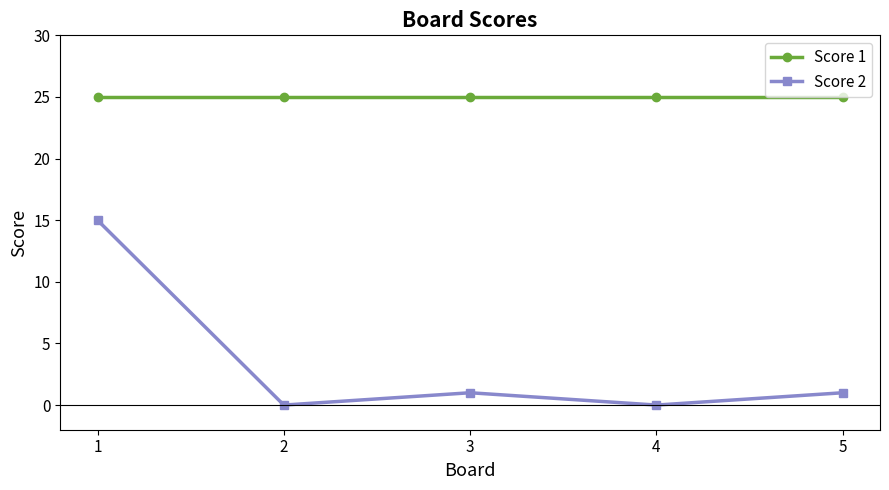

Reading right to left, what are all the values shown in this chart?

Score 1: 5=25	4=25	3=25	2=25	1=25
Score 2: 5=1	4=0	3=1	2=0	1=15